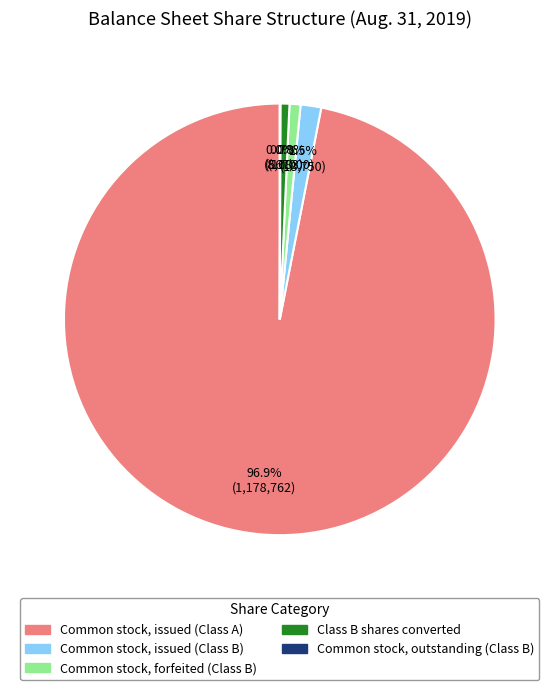

To the nearest percent, what portion does Class B shares converted represent?

1%